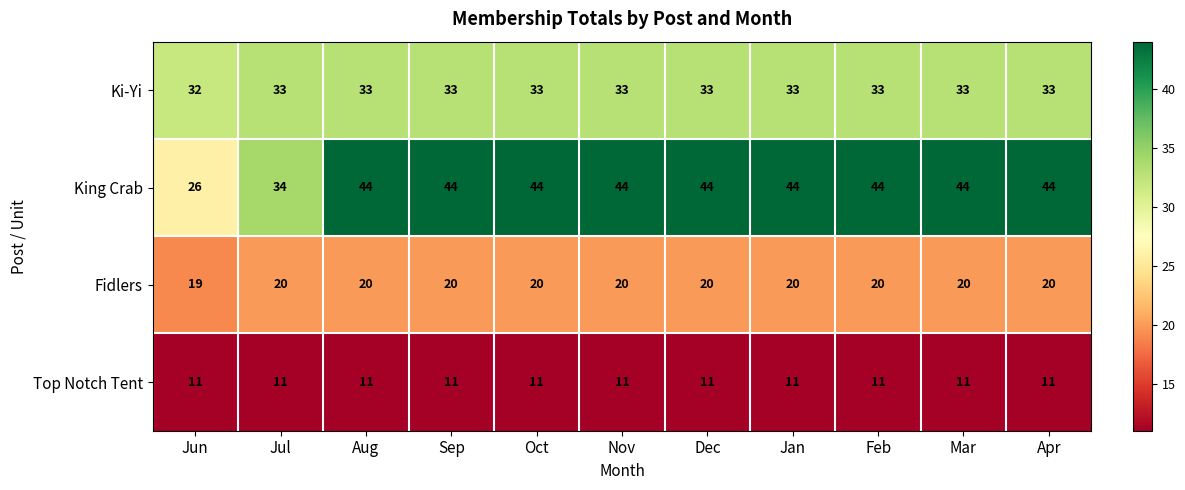

What is the maximum value shown in the chart?

44